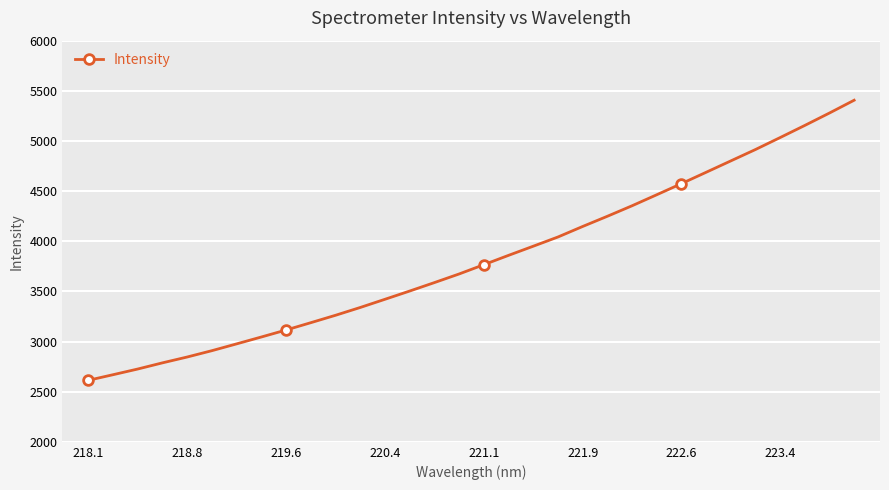

What is the smallest value displayed?

2613.5